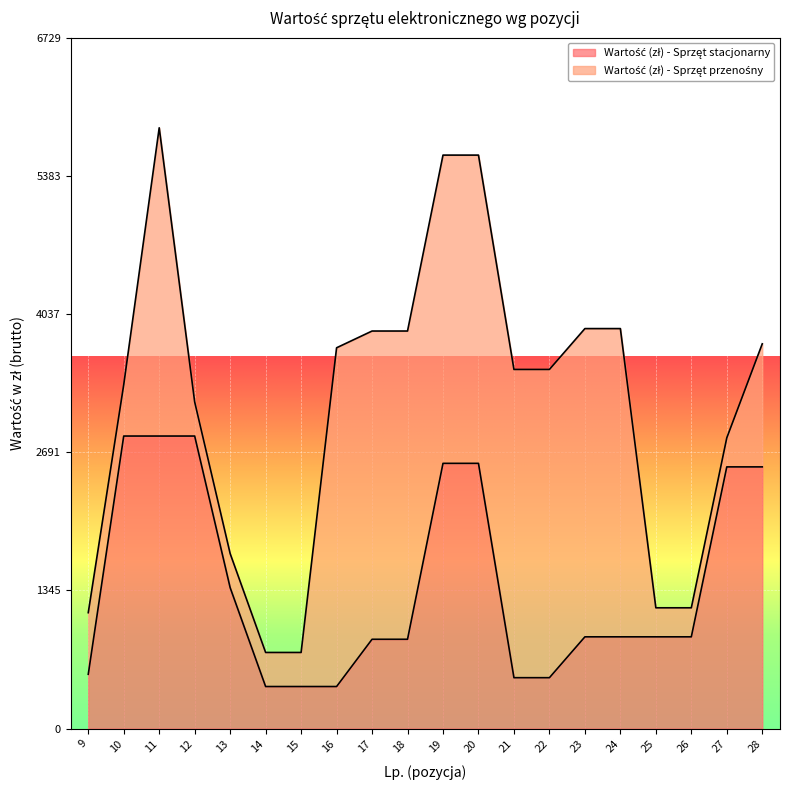

True or false: there are more than 2 points higher than both neighbors.

False